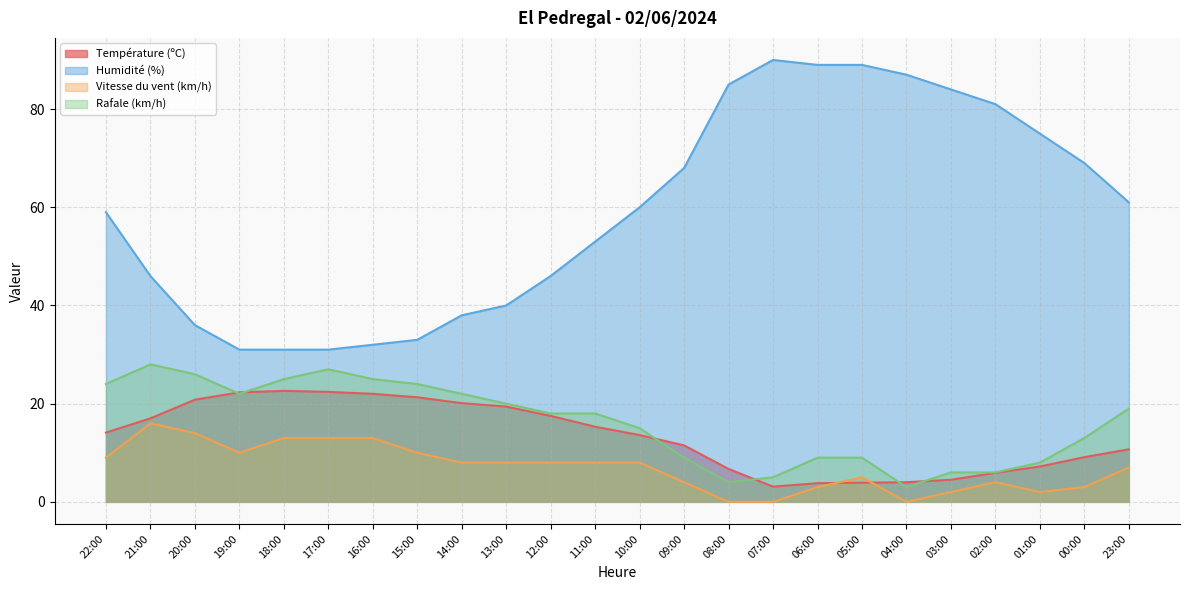

At 20:00, list the series in order from smallest to largest.

Vitesse du vent (km/h), Température (ºC), Rafale (km/h), Humidité (%)